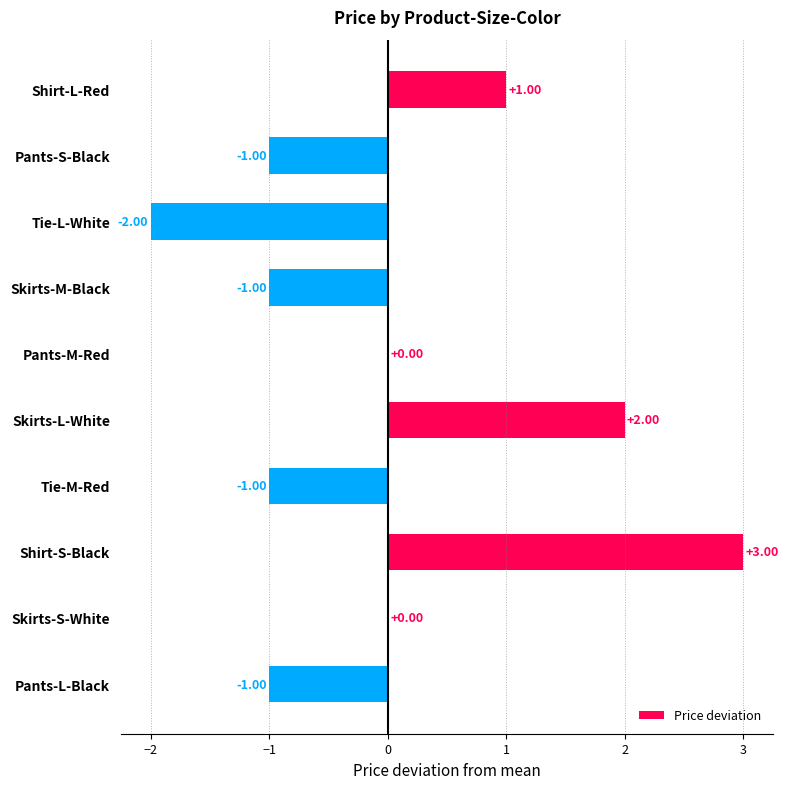

Count the values in the range -1 to 1.

7